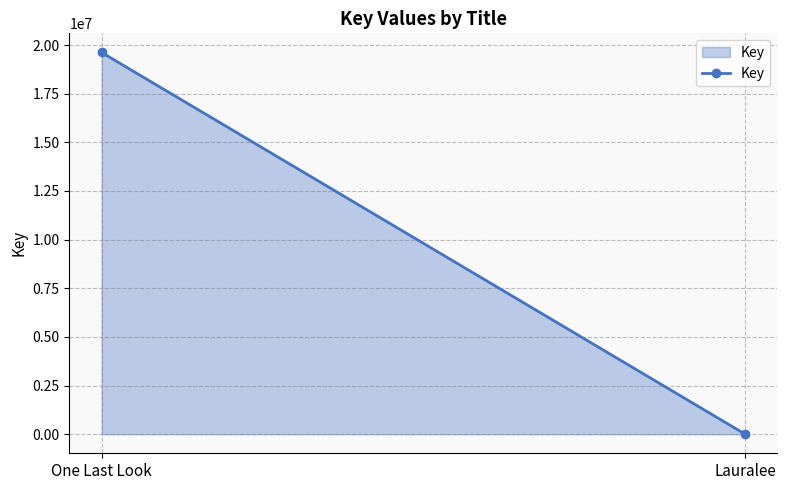

Reading left to right, extract all data points from this chart.

19622296	1480